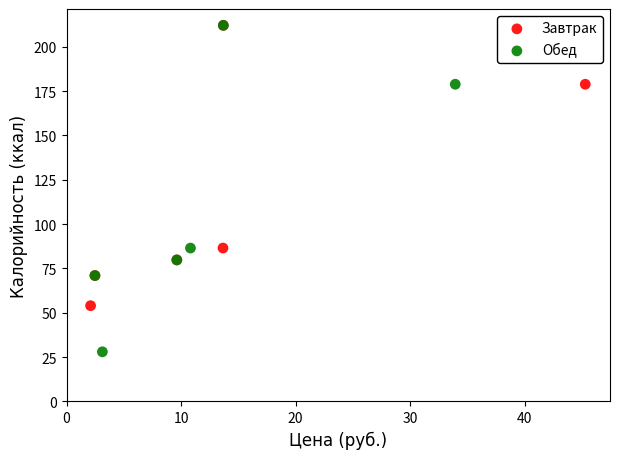

Which series has the largest Y range (max minus min)?

Обед